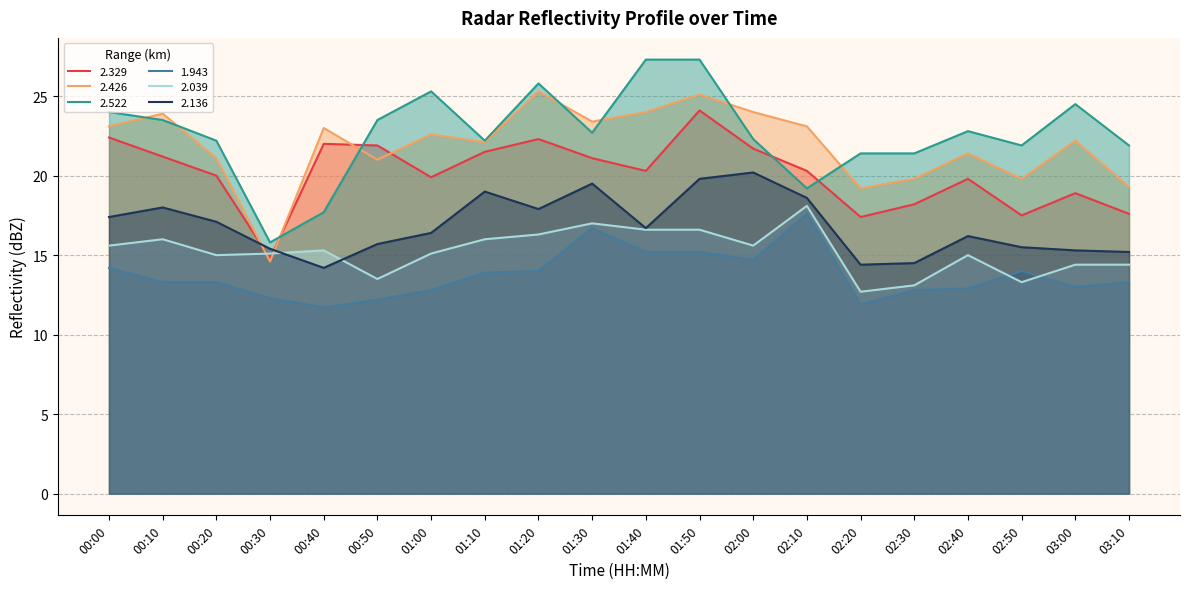

At 01:50, list the series in order from smallest to largest.

1.943, 2.039, 2.136, 2.329, 2.426, 2.522